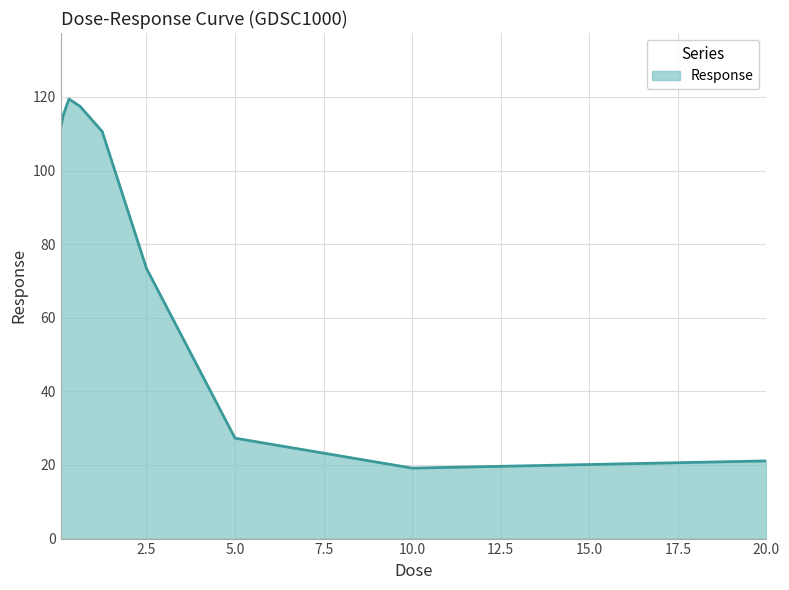

What is the average value?

79.5